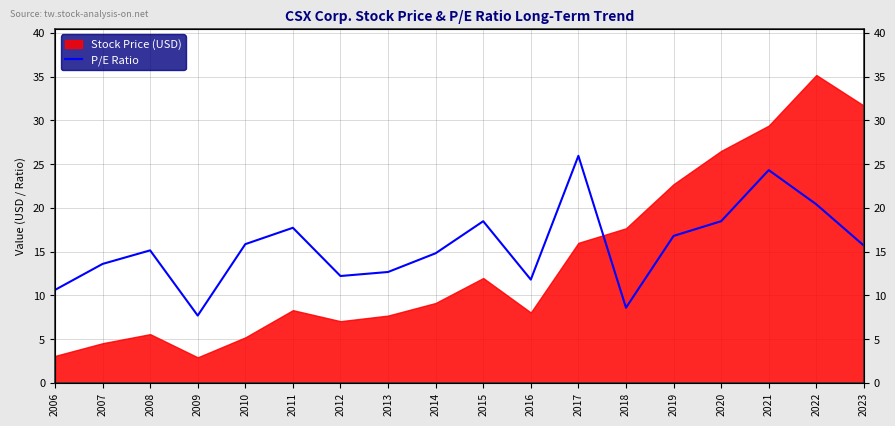

At which label is the value closest to 16?

2010